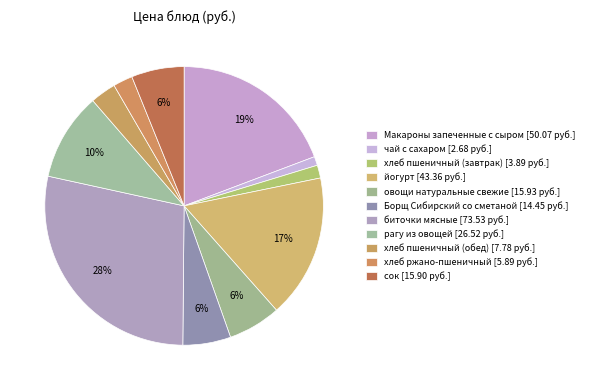

How many slices are in this pie chart?

11